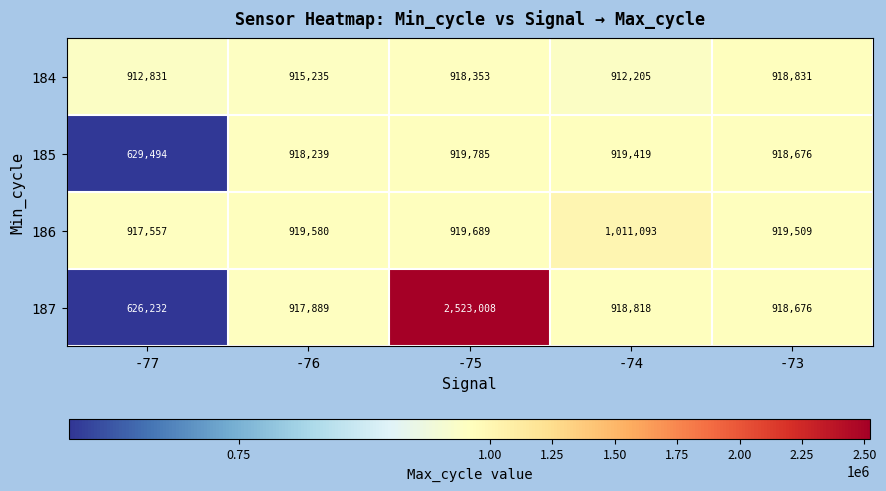

Which category has the lowest value across all series?

-77